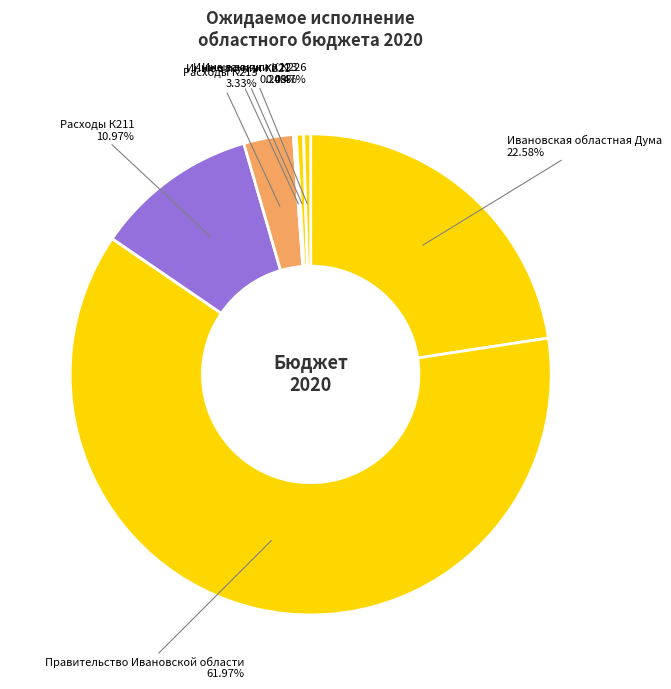

Which category accounts for the majority?

Правительство Ивановской области